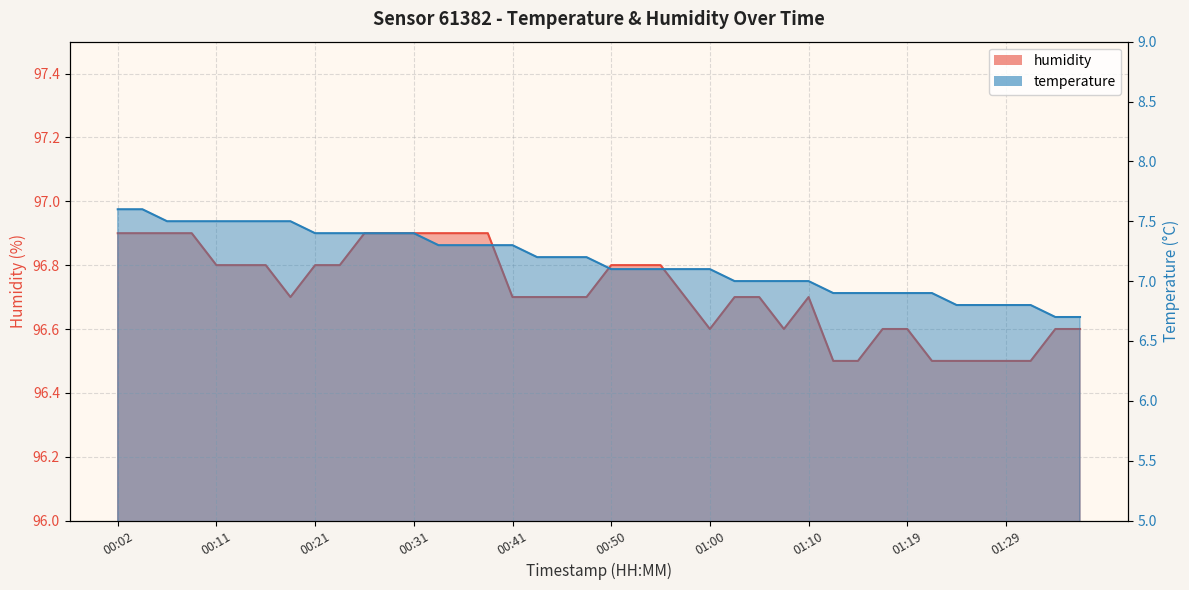

What is the label of the 19th point from the right?

00:53